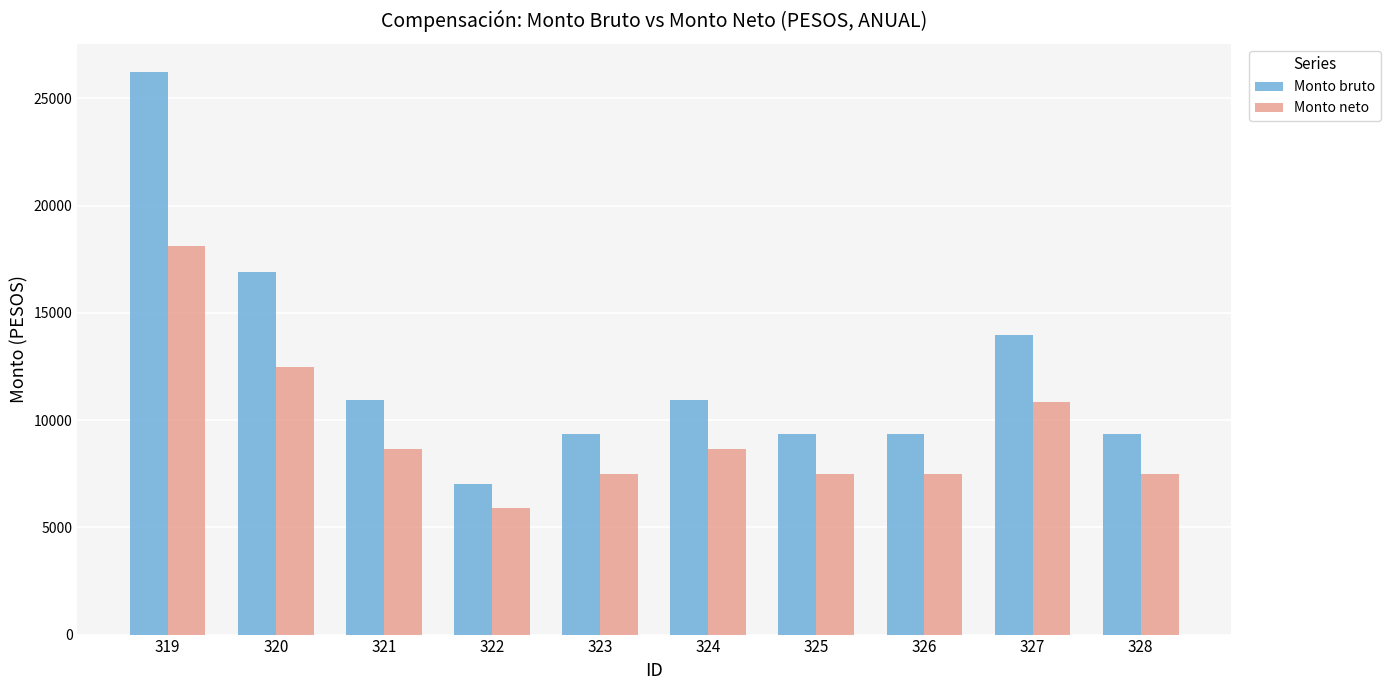

How many values in the Monto neto series are below 8640?

5